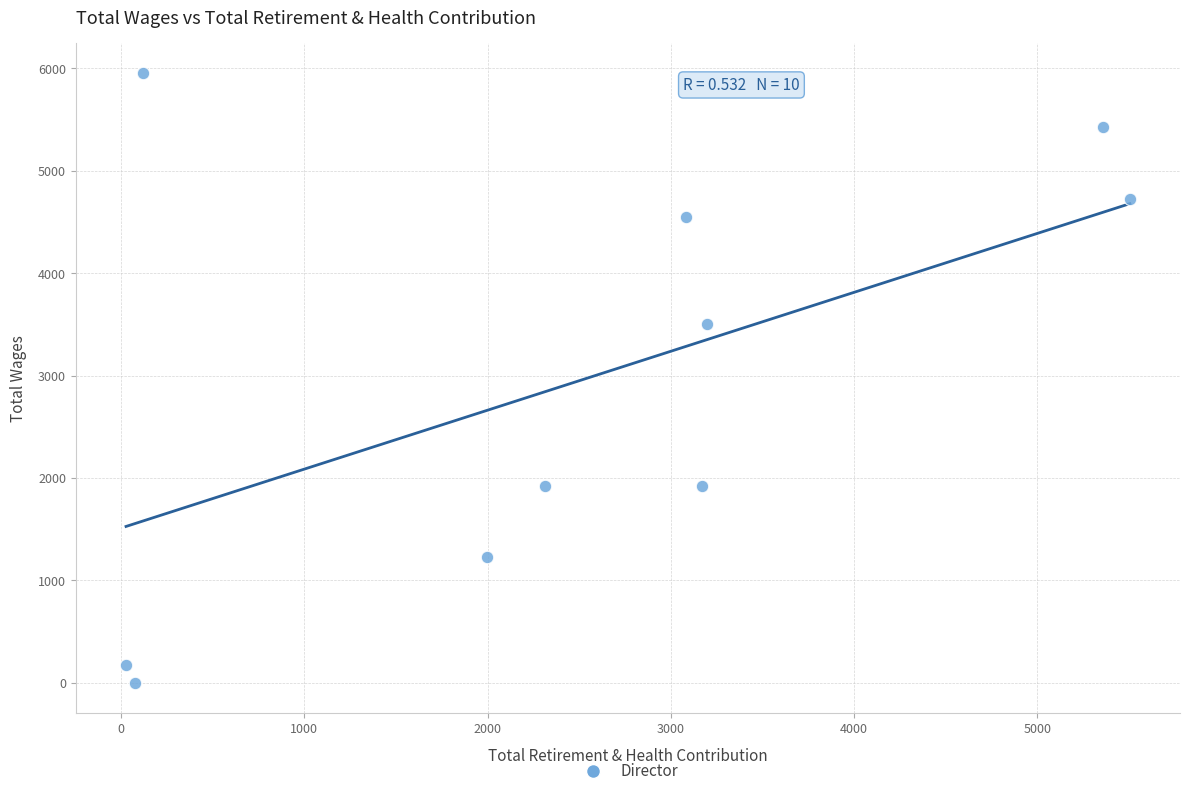

What is the range of X values (max minus min)?

5478